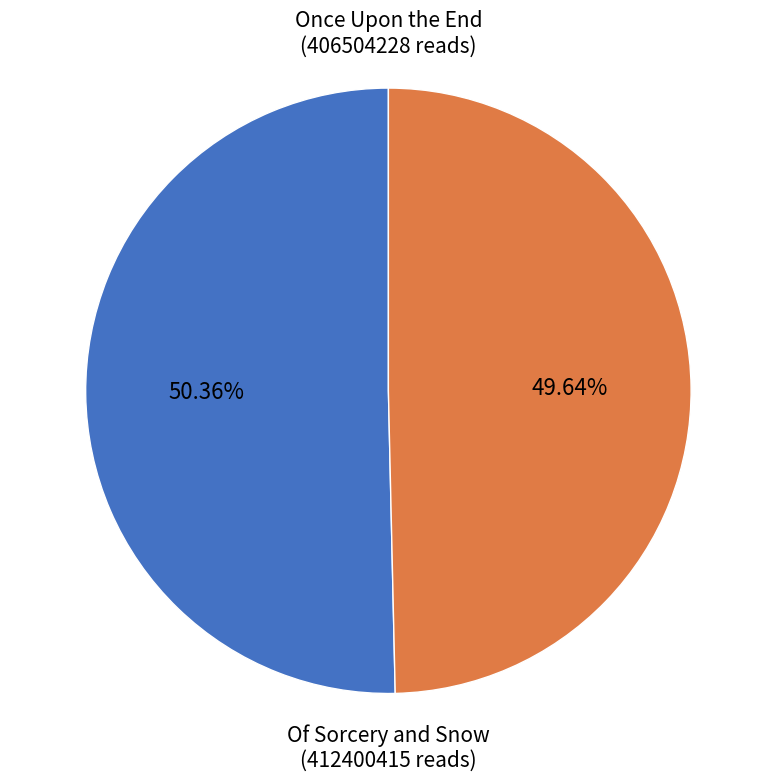

Does any single category account for the majority?

Yes